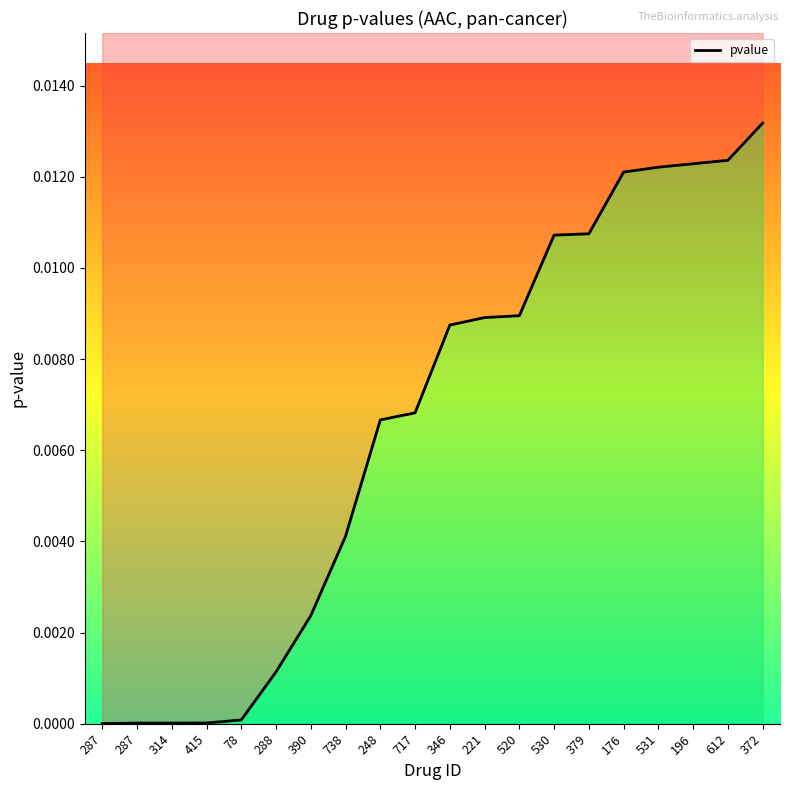

What is the sum of all values?

0.1